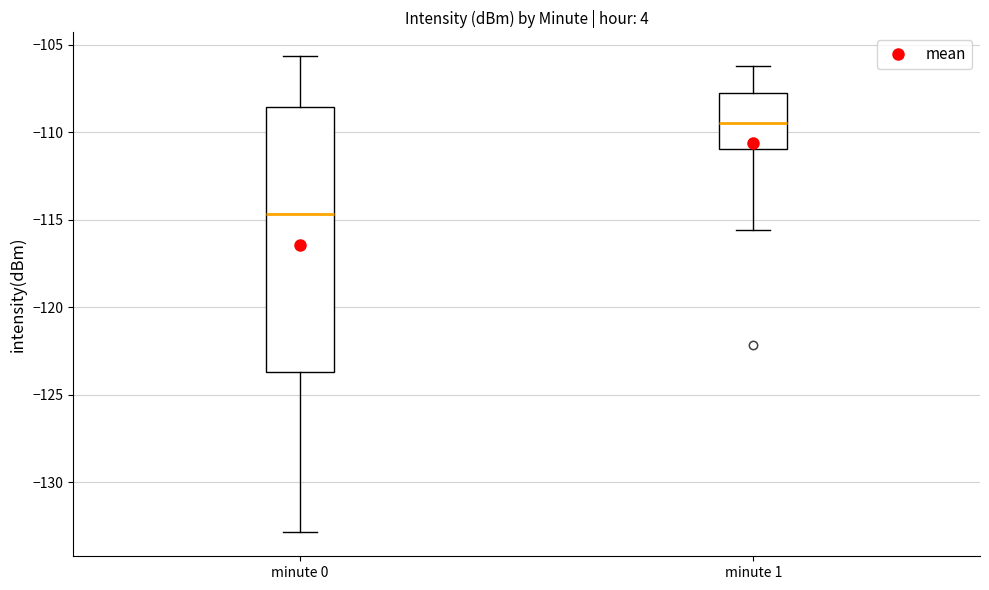

Where does the lower whisker of the box for minute 1 end on the y-axis? The values are not printed on the chart, so give them approximately, as read against the axis.

-115.5